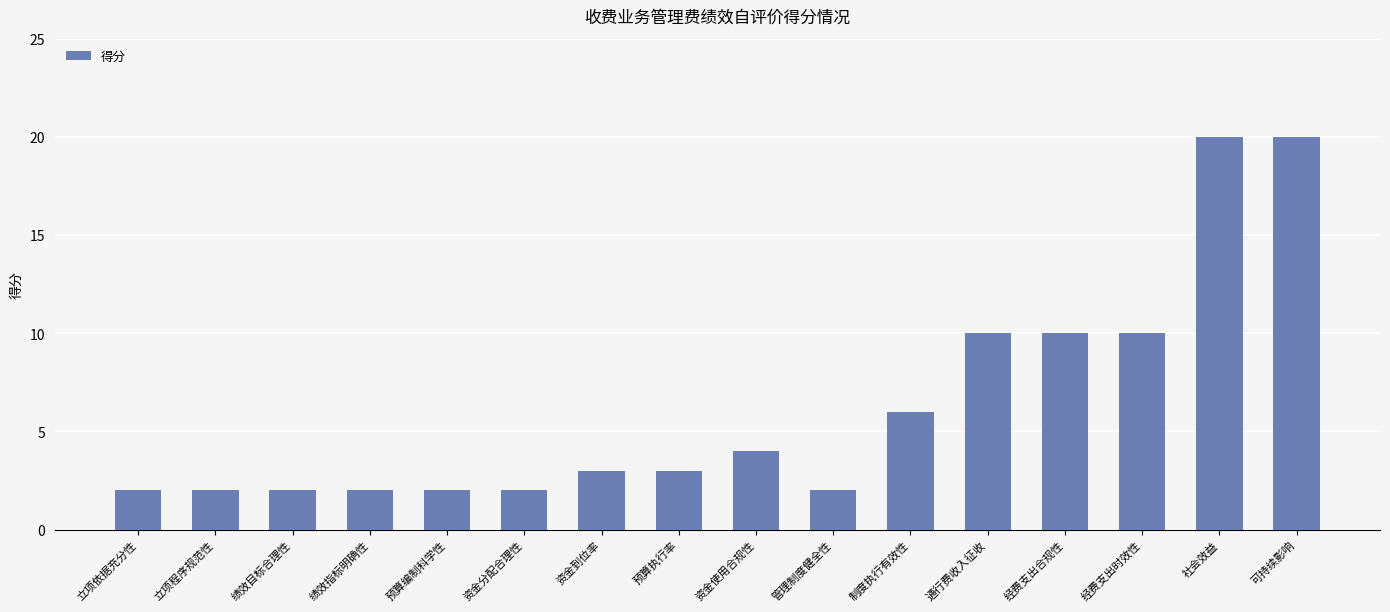

What is the label of the 2nd bar from the right?

社会效益